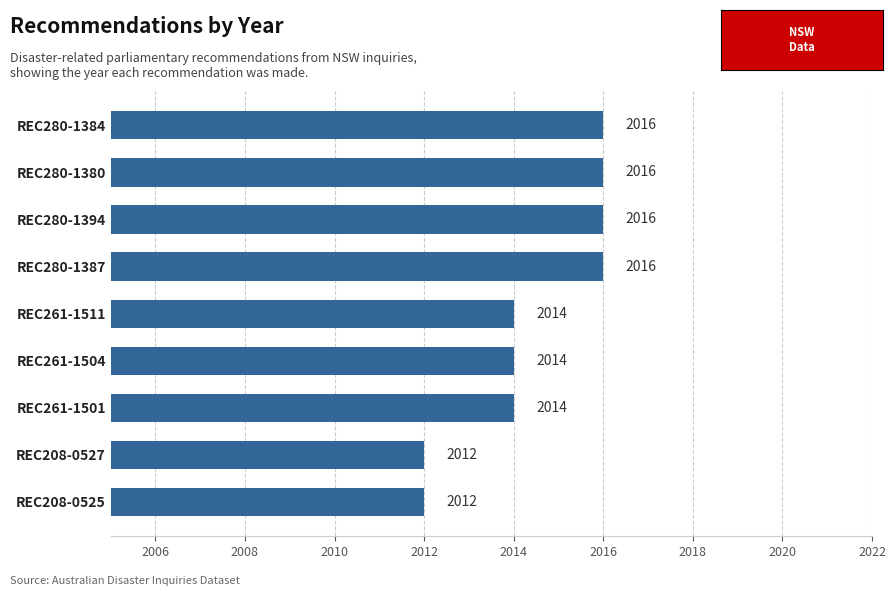

What is the greatest value displayed?

2016